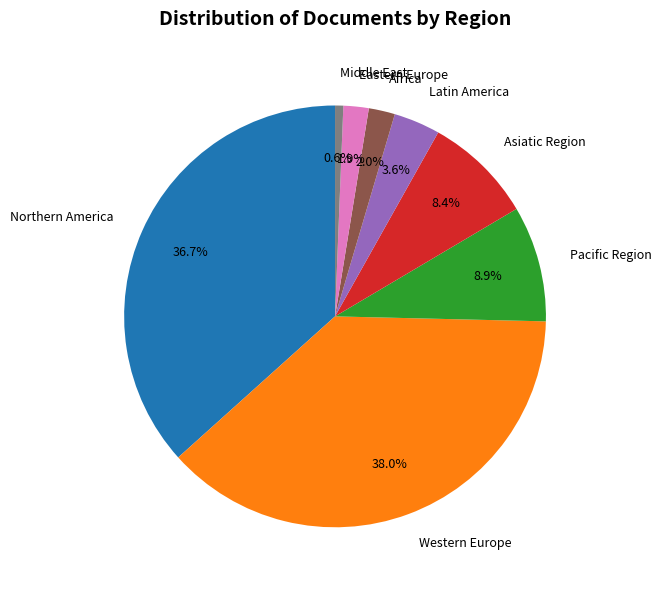

True or false: Western Europe accounts for 45% of the total.

False